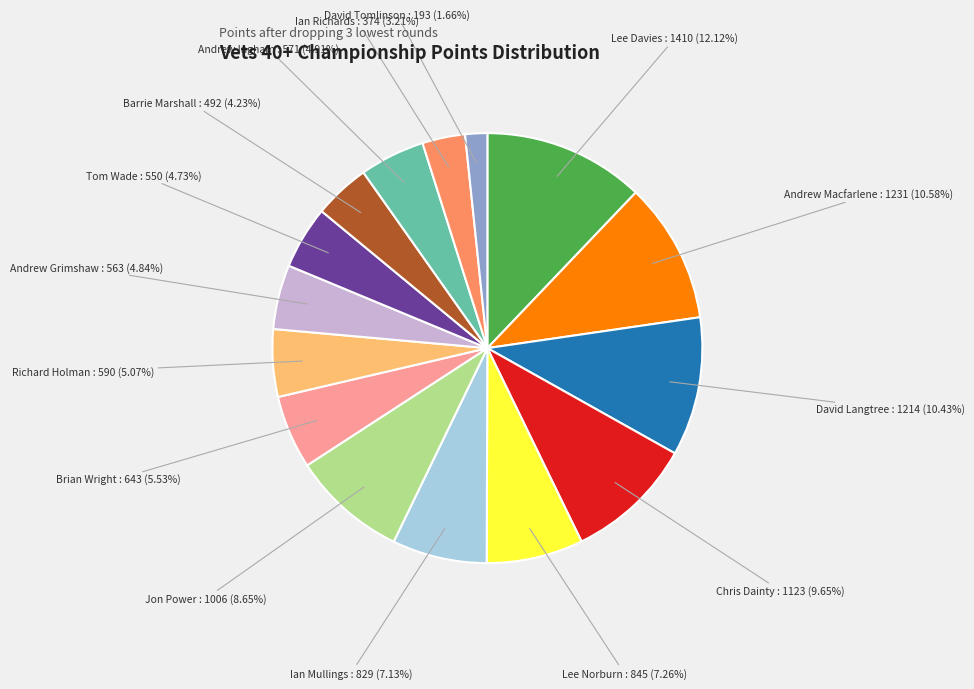

To the nearest percent, what portion does Jon Power represent?

9%